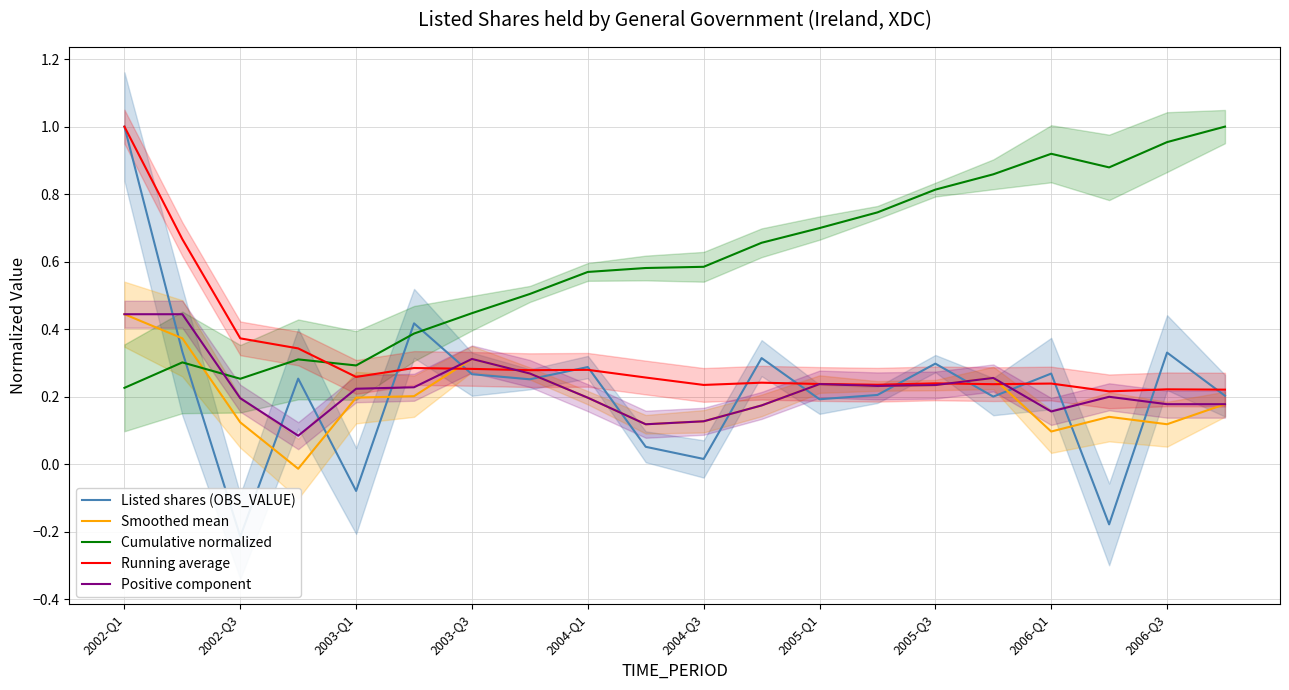

True or false: Smoothed mean and Cumulative normalized intersect in this chart.

True